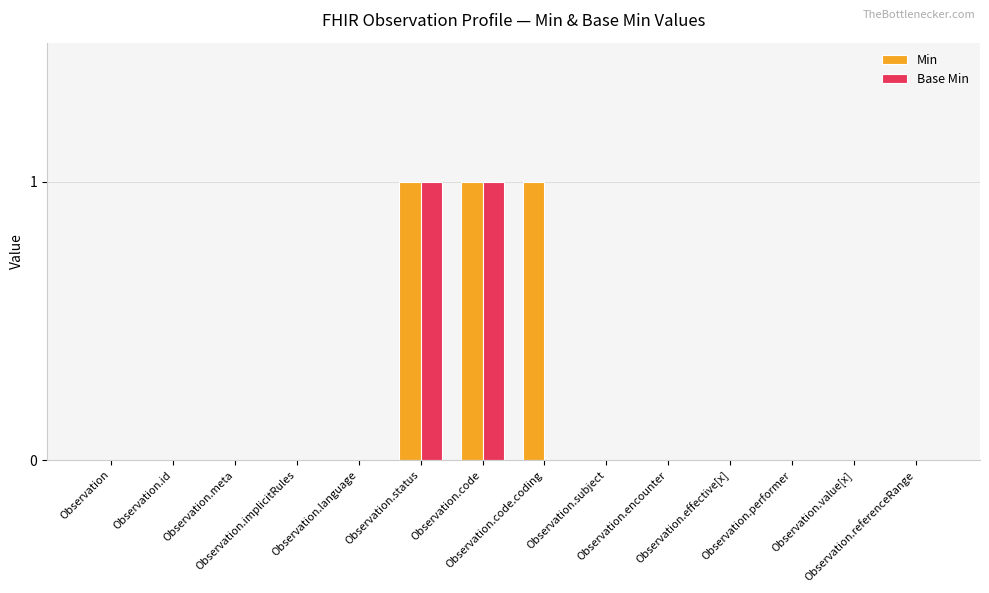

What is the highest value of the Min series?

1